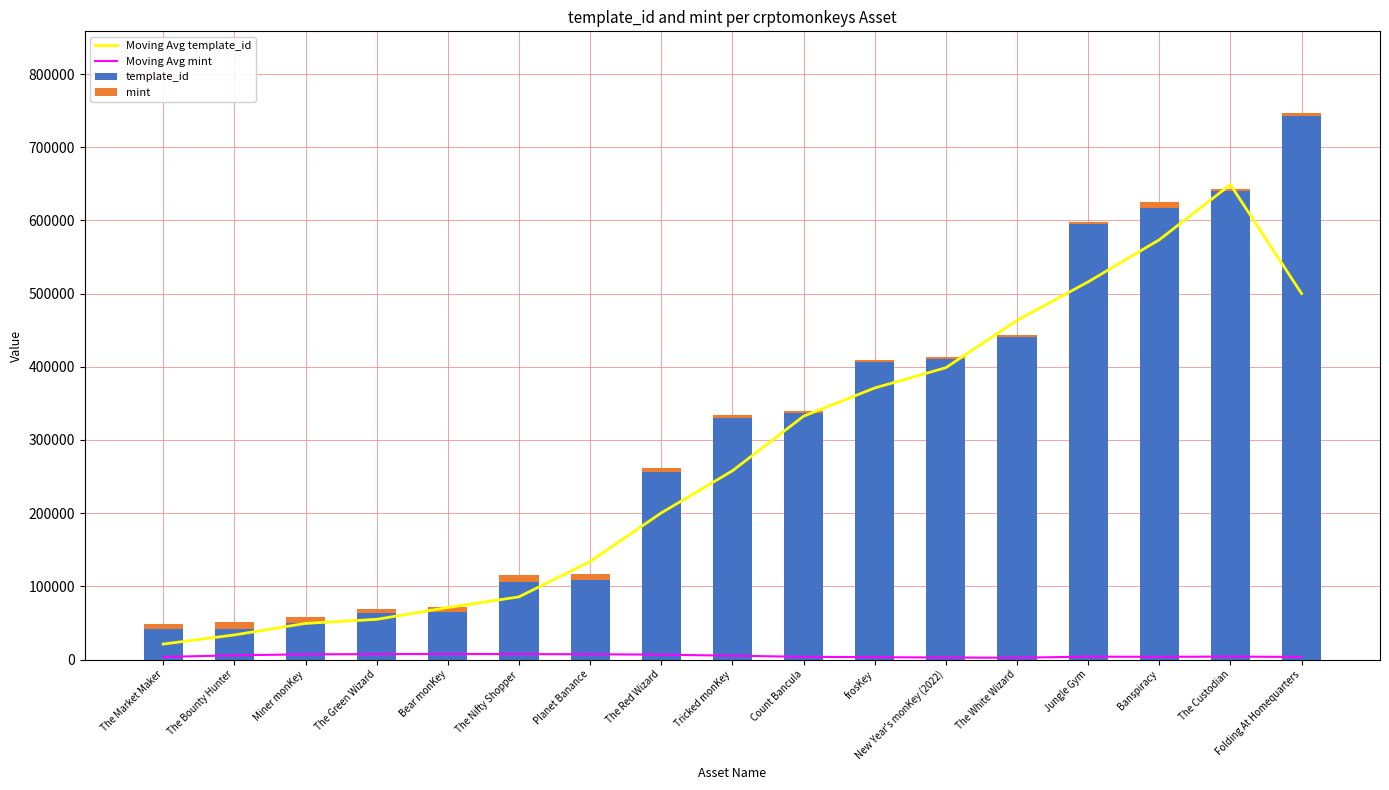

What is the label of the 1st bar from the right?

Folding At Homequarters